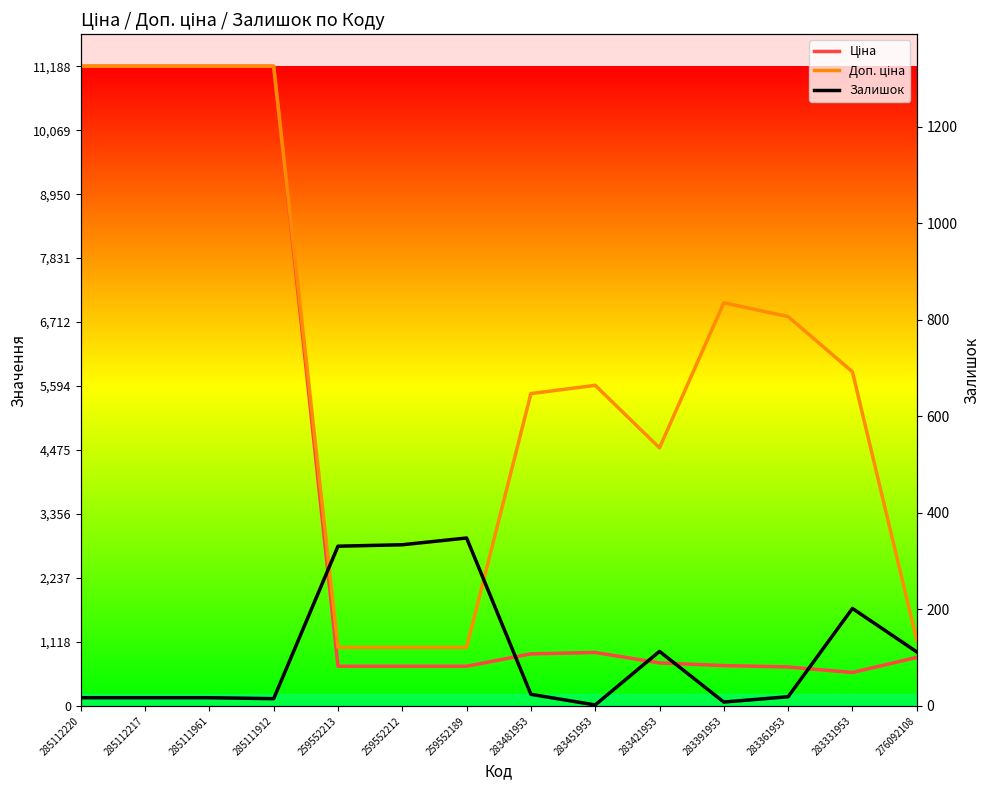

Between 283361953 and 283391953, which is larger?

283391953